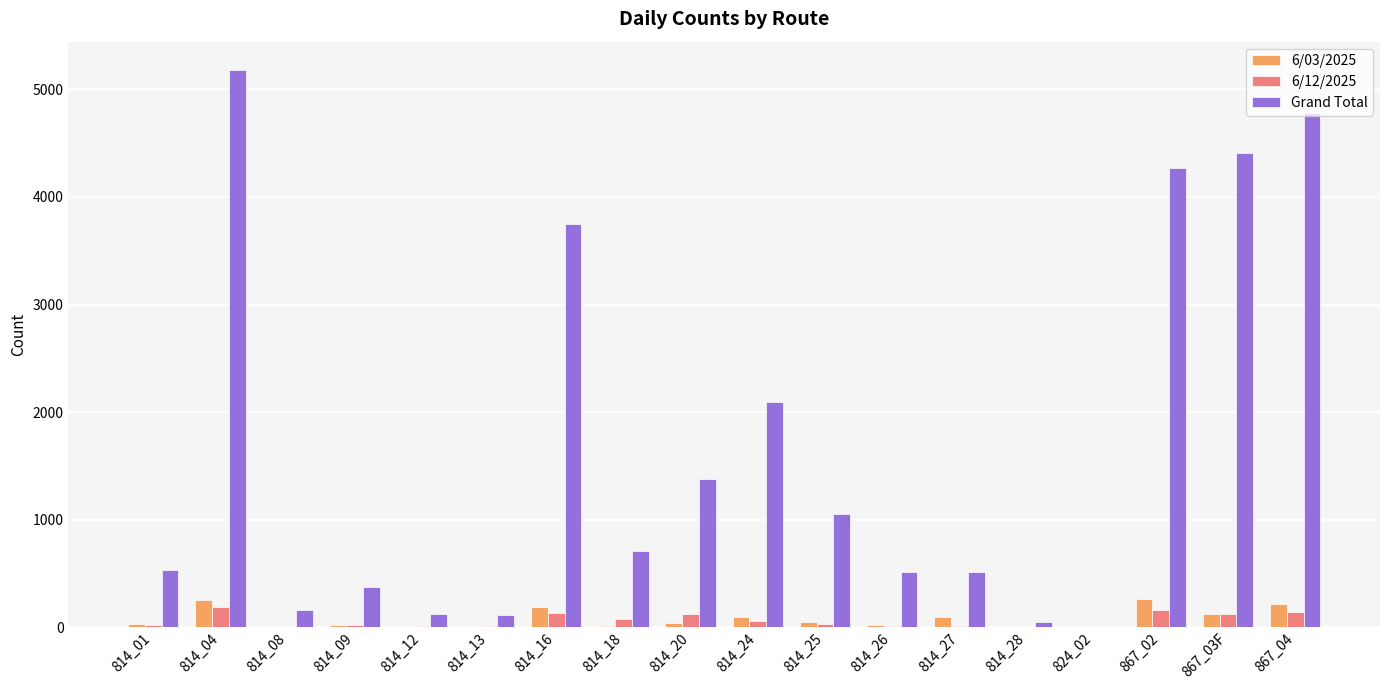

Which series has the largest total across all categories?

Grand Total